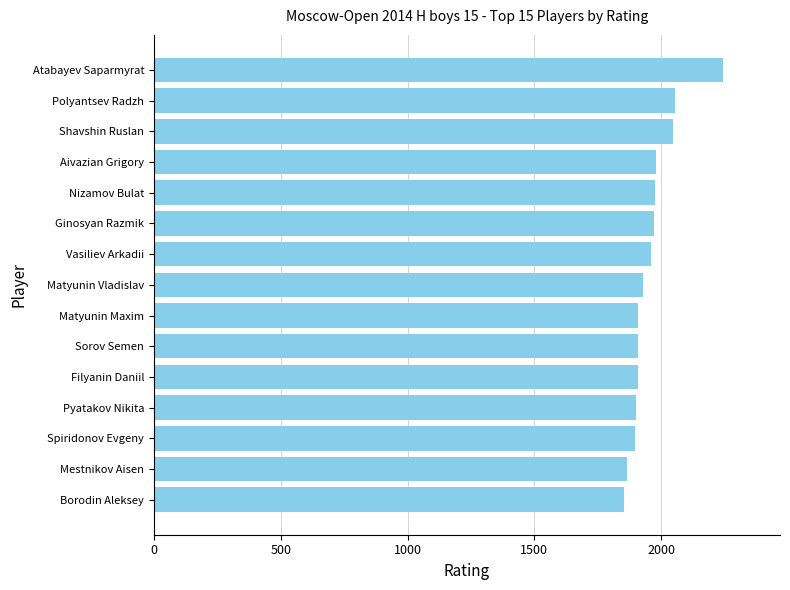

Which category has the highest value across all series?

Atabayev Saparmyrat